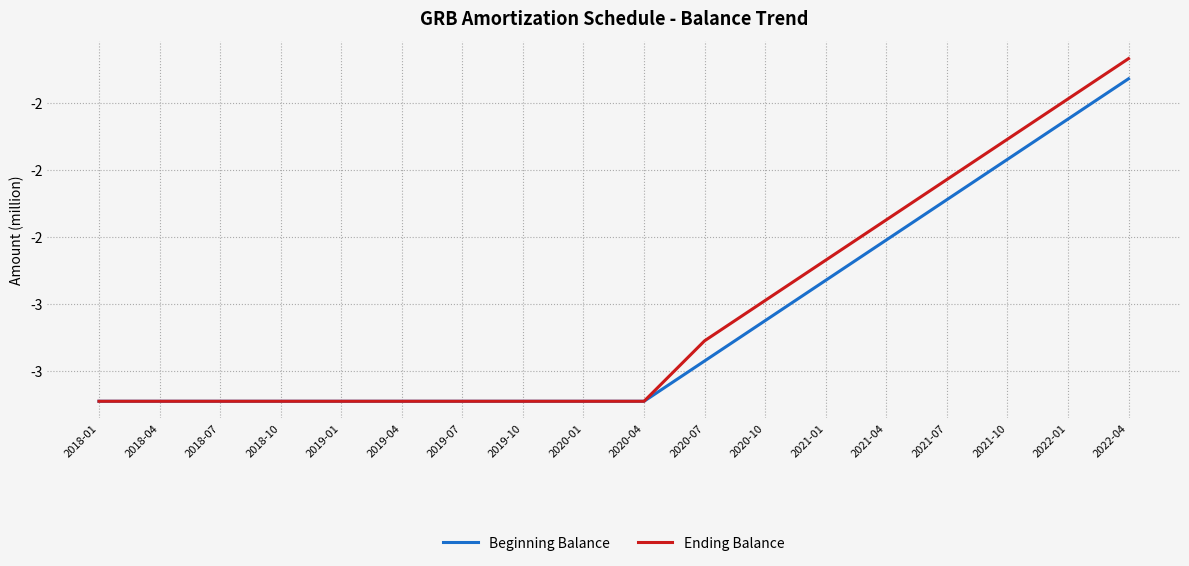

What are all the series names shown in the legend?

Beginning Balance, Ending Balance